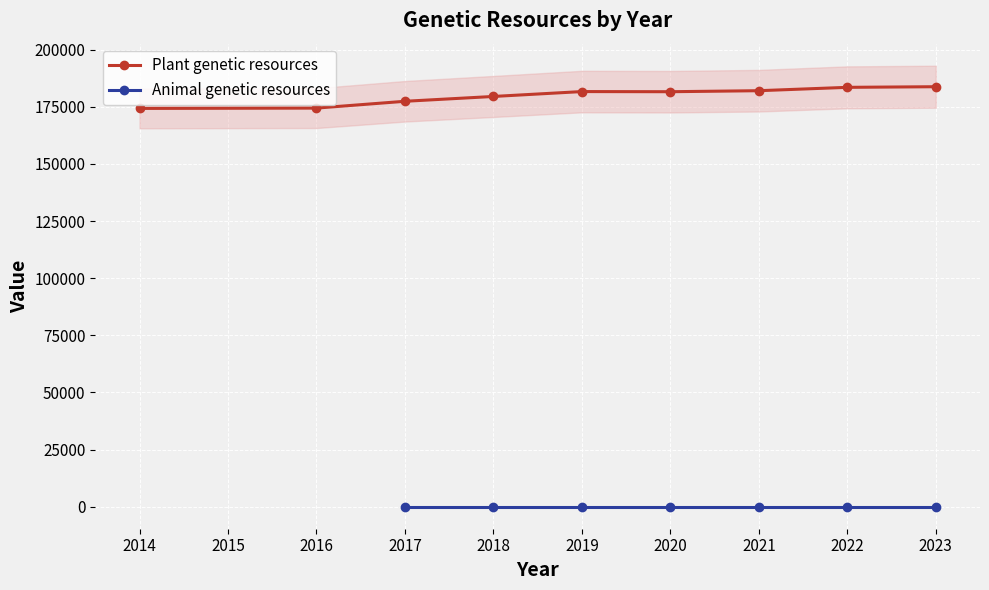

The value of Plant genetic resources at 2019 is 264850. True or false?

False